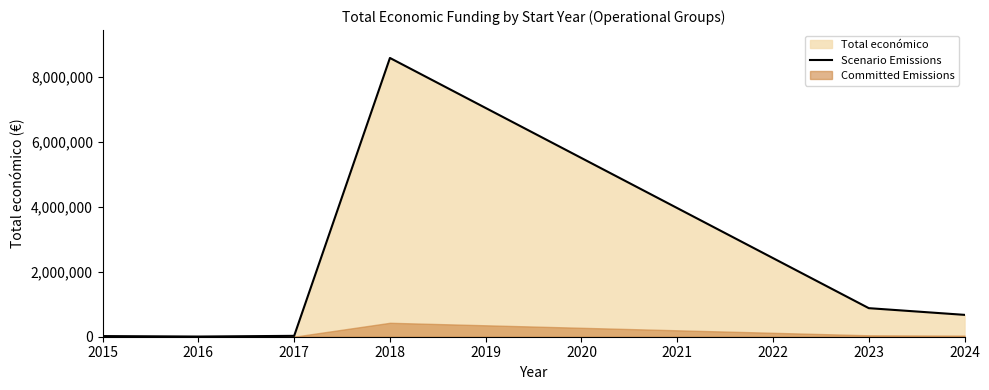

Reading right to left, what are all the values shown in this chart?

673150	879349	8583067	27000	5718	19999